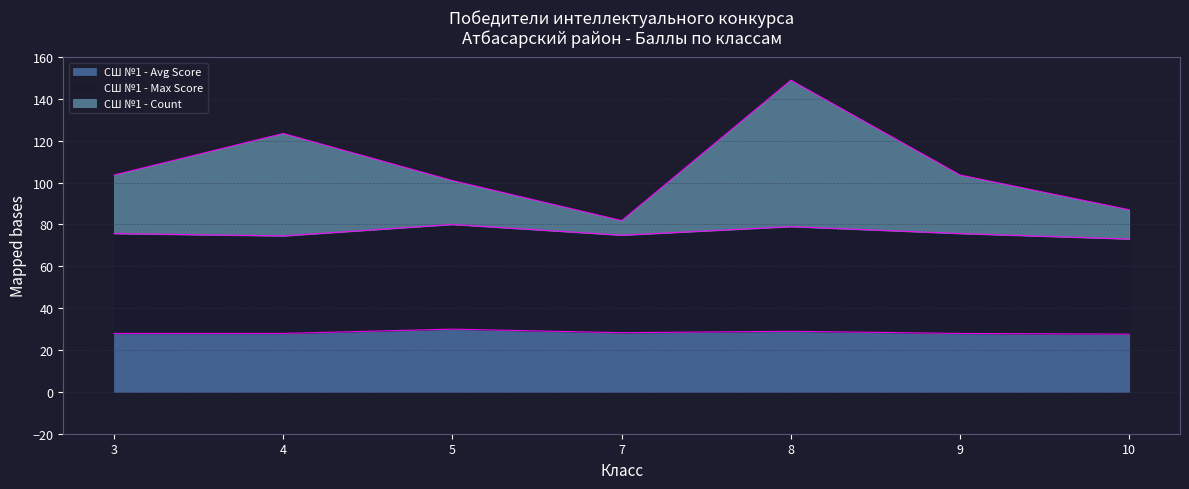

Which series has the largest total across all categories?

СШ №1 - Count